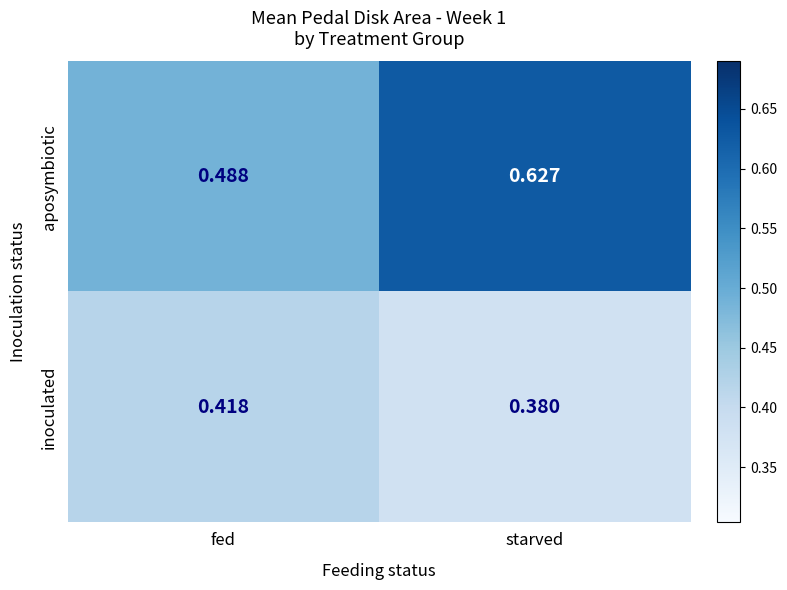

Rank the categories by inoculated value from highest to lowest.

fed, starved